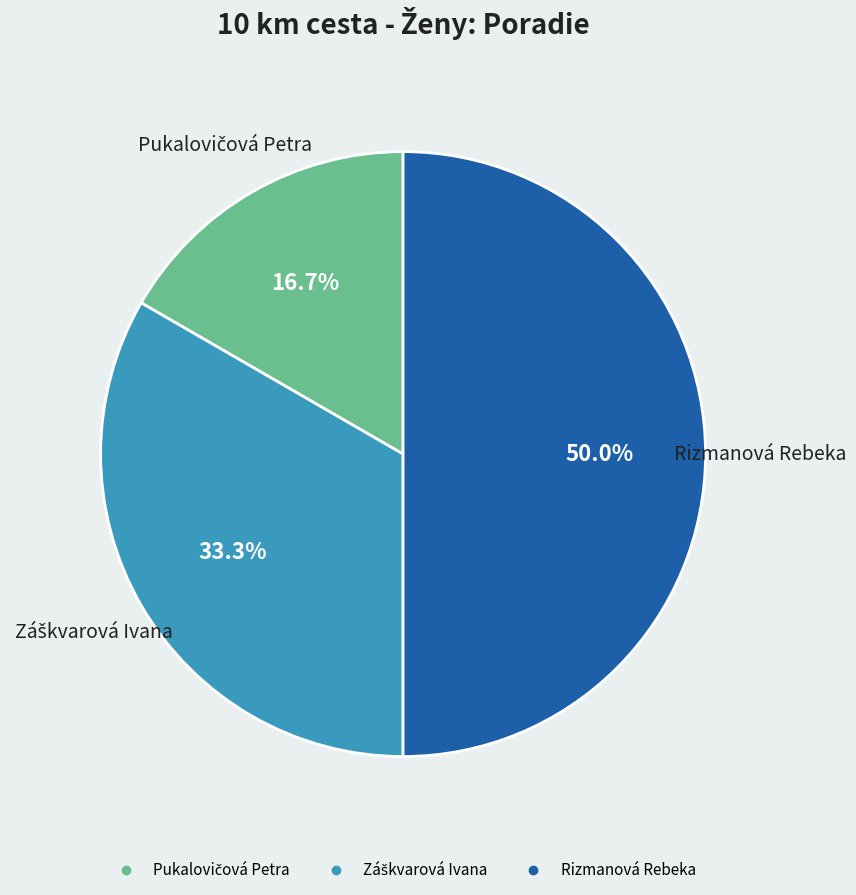

Which category has the biggest portion of the pie?

Rizmanová Rebeka